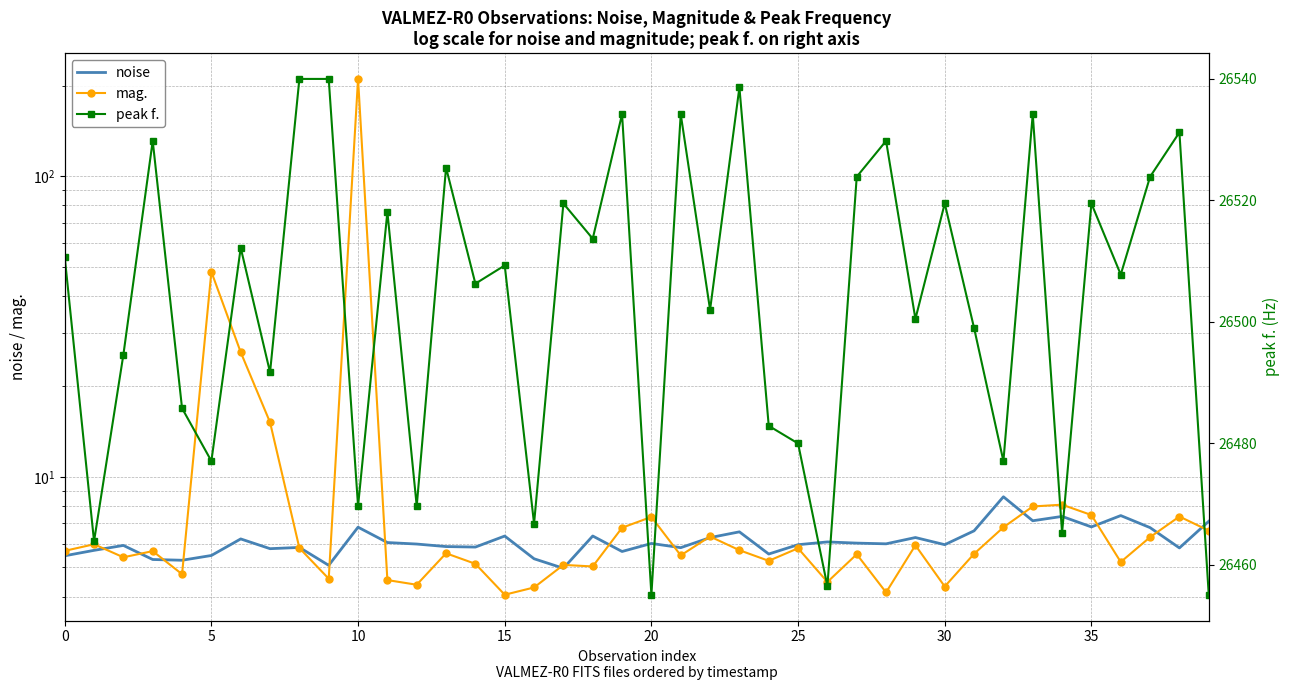

Reading left to right, transcribe all the data shown in this chart.

noise: 5.5	5.7	5.9	5.3	5.3	5.5	6.2	5.8	5.8	5.1	6.8	6.0	6.0	5.9	5.8	6.4	5.3	5.0	6.4	5.6	6.0	5.8	6.3	6.6	5.5	6.0	6.1	6.0	6.0	6.3	6.0	6.6	8.6	7.1	7.4	6.8	7.4	6.8	5.8	7.1
mag.: 5.7	6.0	5.4	5.7	4.7	48.1	26.0	15.2	5.8	4.6	210.8	4.5	4.4	5.6	5.1	4.1	4.3	5.1	5.0	6.8	7.4	5.5	6.3	5.7	5.3	5.8	4.5	5.5	4.1	5.9	4.3	5.5	6.8	8.0	8.1	7.5	5.2	6.3	7.4	6.6
peak f.: 26510.7	26463.9	26494.6	26529.8	26485.8	26477.1	26512.2	26491.7	26540.0	26540.0	26469.7	26518.1	26469.7	26525.4	26506.3	26509.3	26466.8	26519.5	26513.7	26534.2	26455.1	26534.2	26502.0	26538.6	26482.9	26480.0	26456.5	26523.9	26529.8	26500.5	26519.5	26499.0	26477.1	26534.2	26465.3	26519.5	26507.8	26523.9	26531.2	26455.1